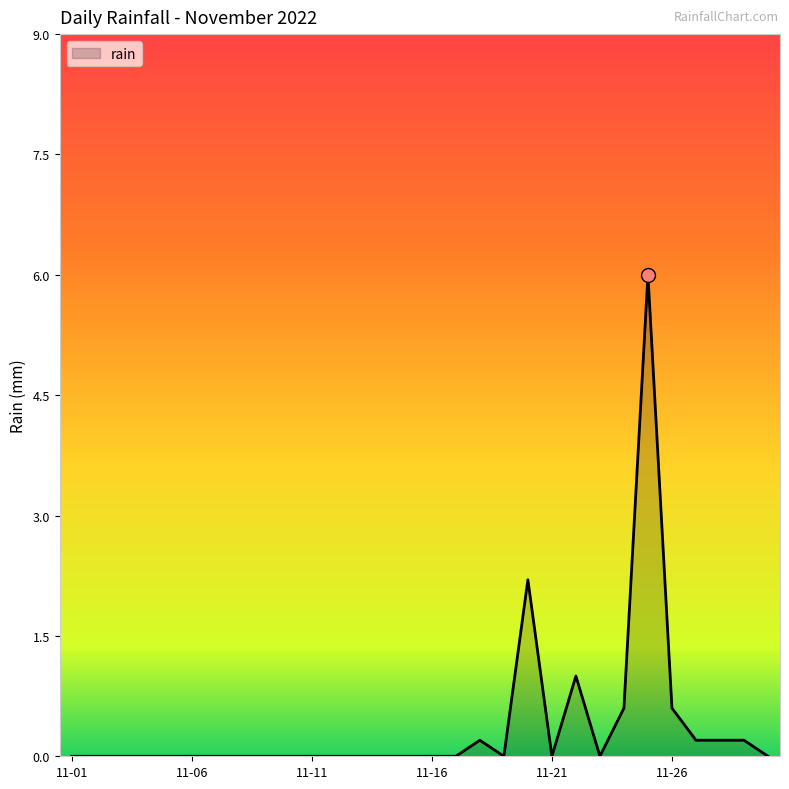

What is the difference between the maximum and minimum values?

6.0